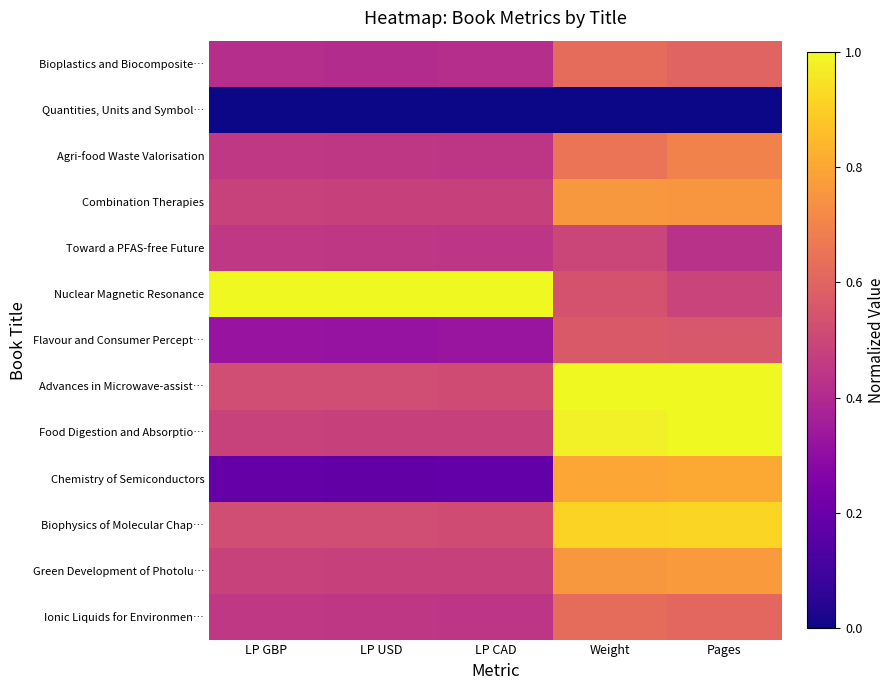

Which label corresponds to the smallest value in the chart?

LP GBP